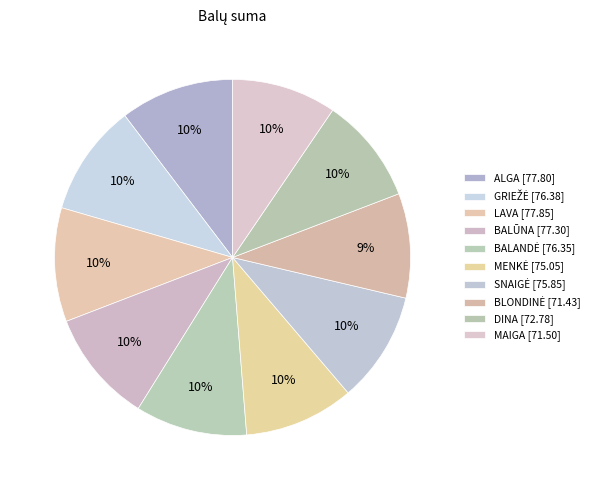

Count the number of slices in the pie.

10